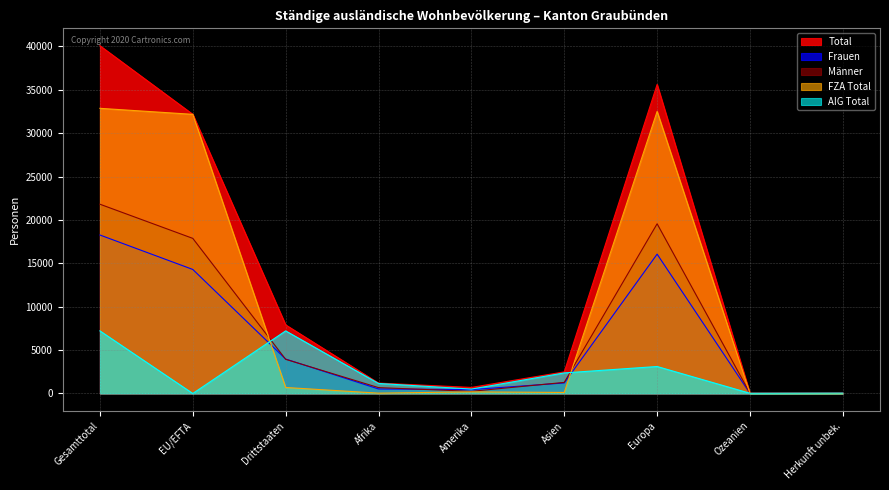

What is the lowest value of the Frauen series?

8